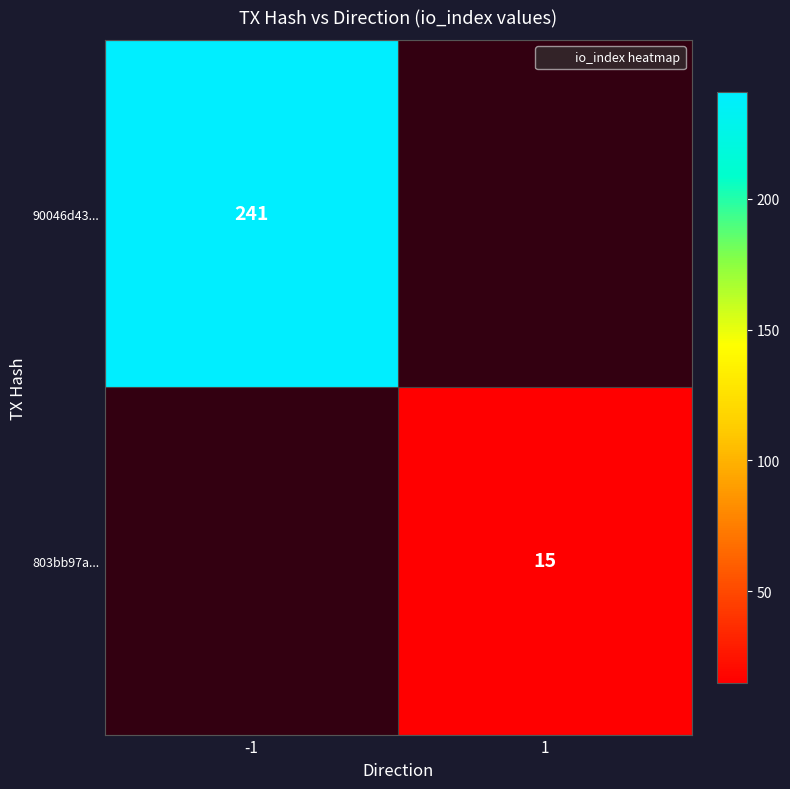

True or false: 90046d43... has a value of 102 at -1.

False